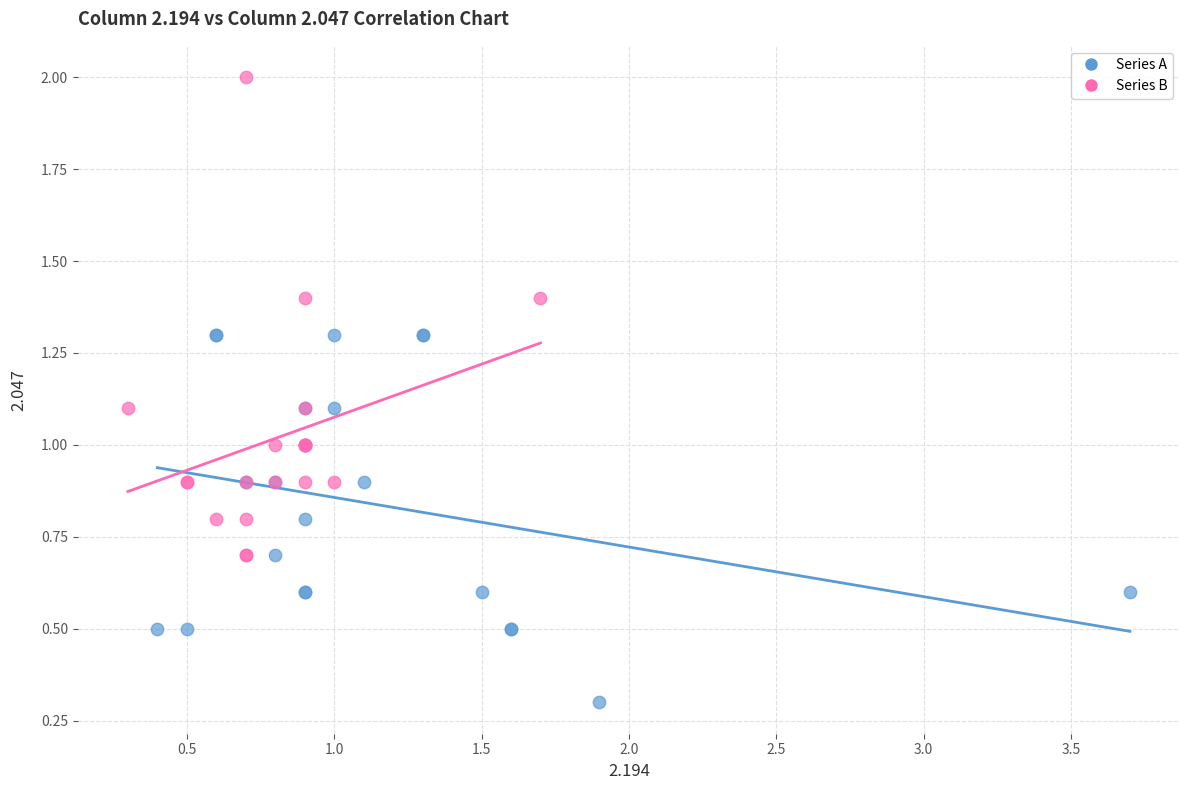

What are all the series names shown in the legend?

Series A, Series B